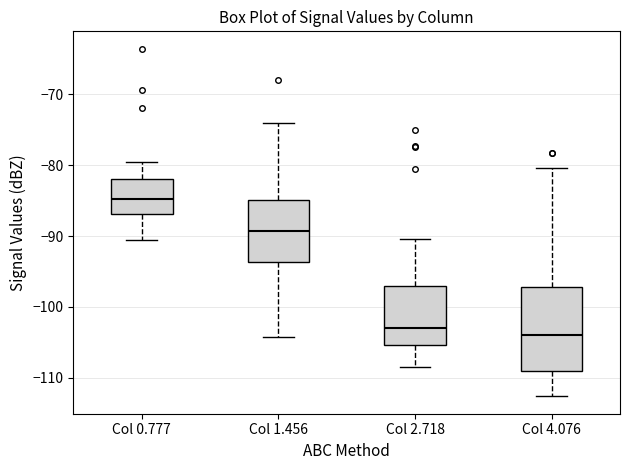

Where is the lower edge of the box for Col 0.777 on the y-axis? The values are not printed on the chart, so give them approximately, as read against the axis.

-87